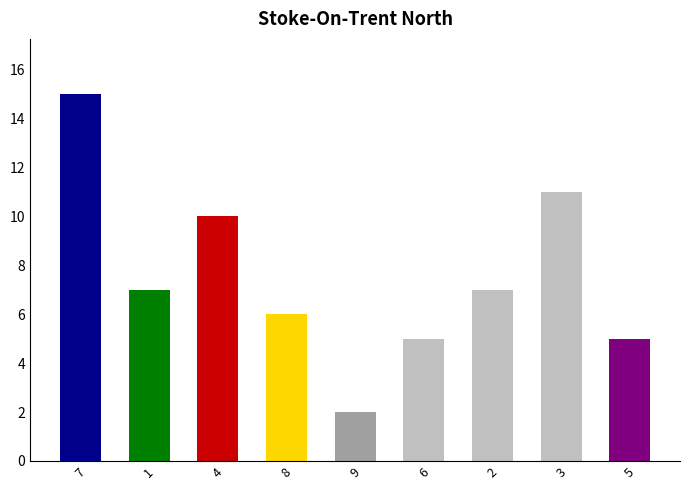

True or false: the data shows 5 at 3.

False